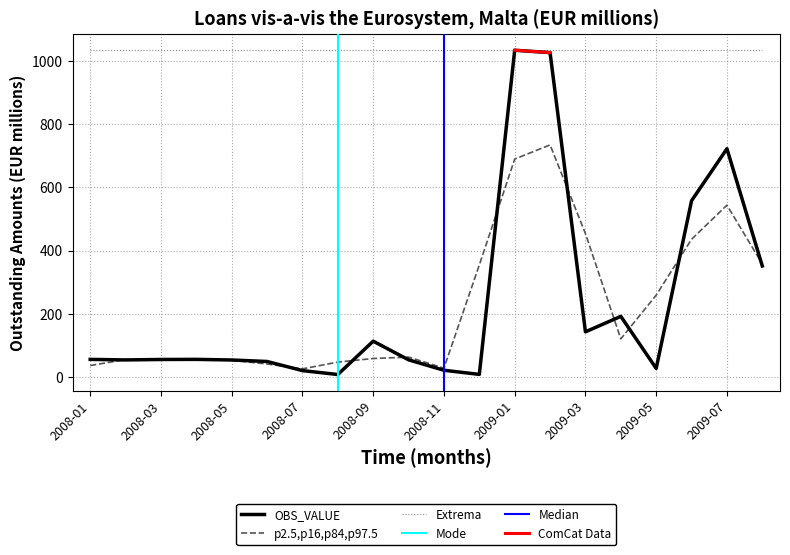

Which label corresponds to the largest value in the chart?

2009-01